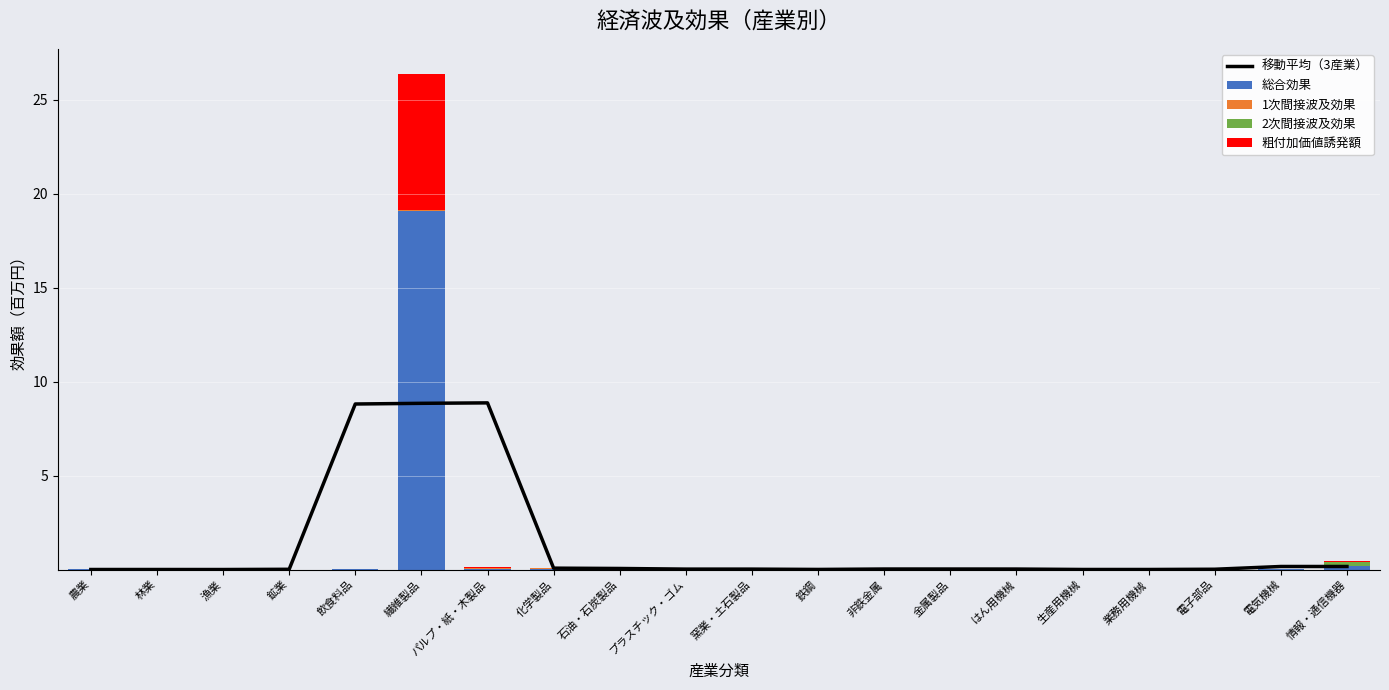

At which category is the sum across all series the highest?

繊維製品